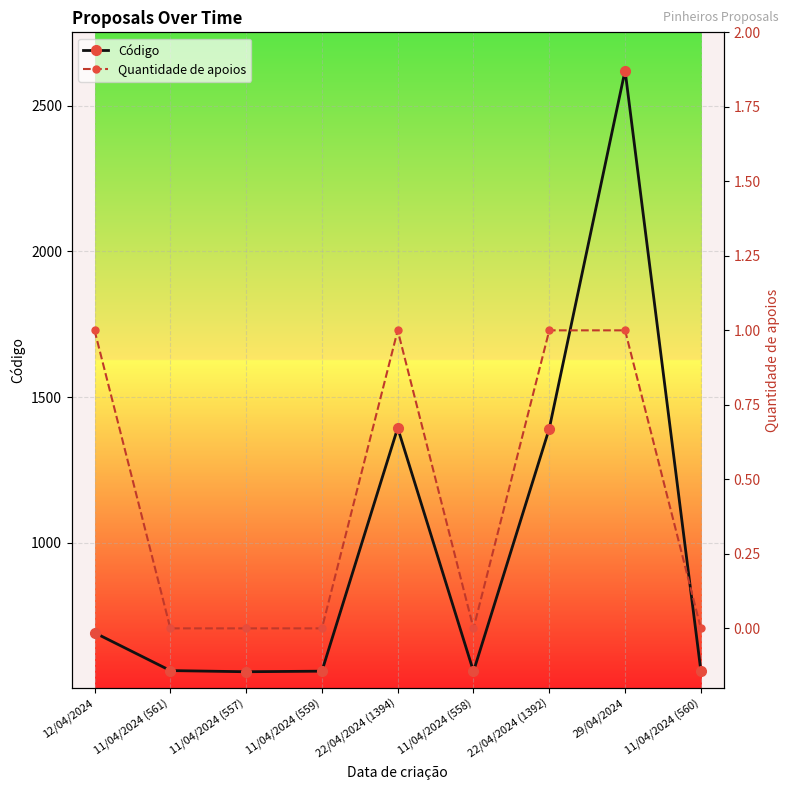

List the series in order of their overall mean, lowest first.

Quantidade de apoios, Código